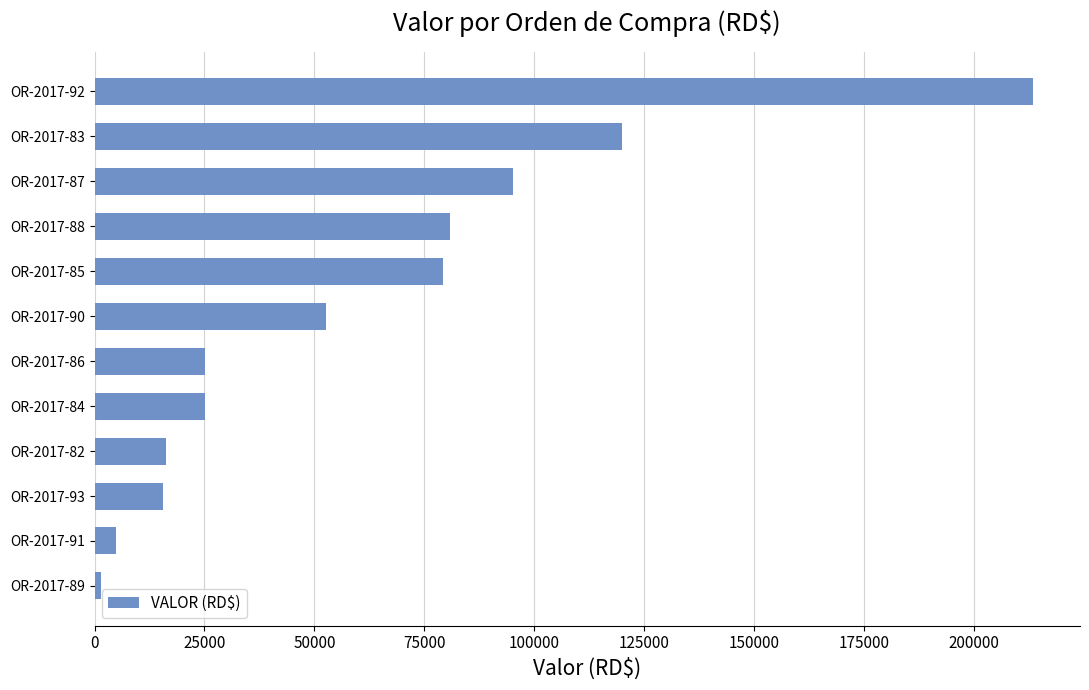

What is the label of the 8th bar from the bottom?

OR-2017-85